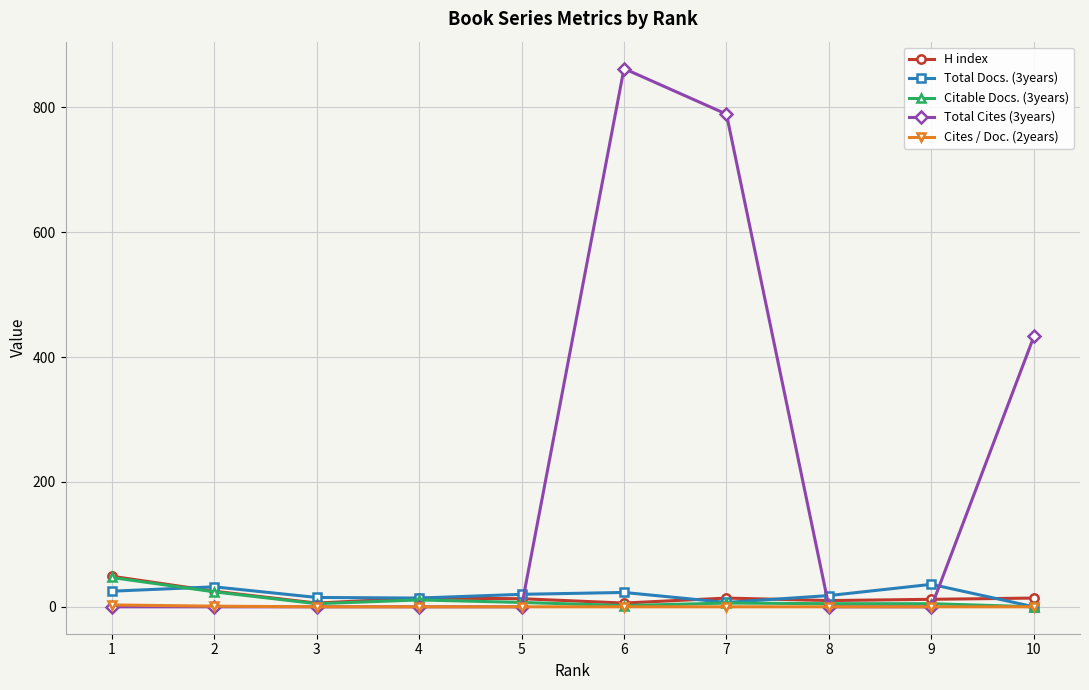

How many lines are shown in the chart?

5